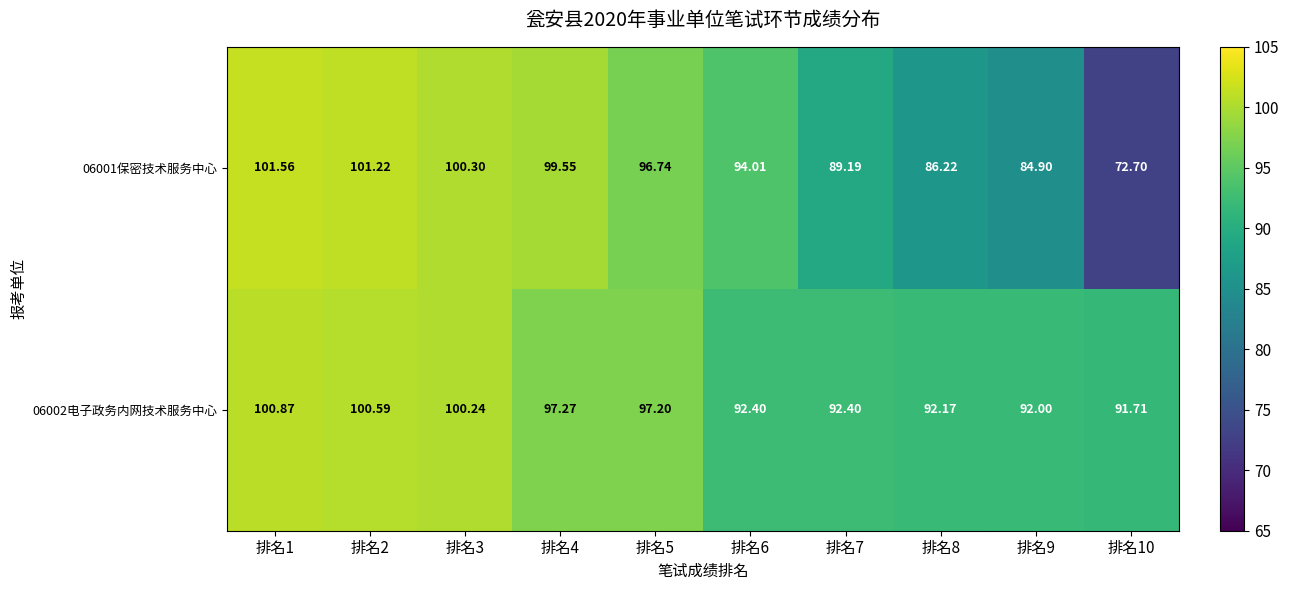

What is the total value across all series at 排名9?

176.9